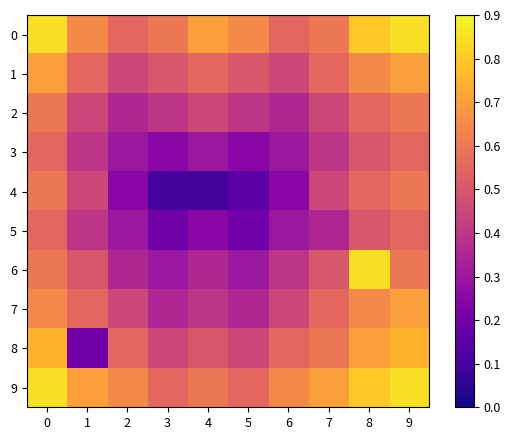

Rank the series by their maximum value, from highest to lowest.

0, 6, 9, 8, 1, 7, 2, 4, 3, 5